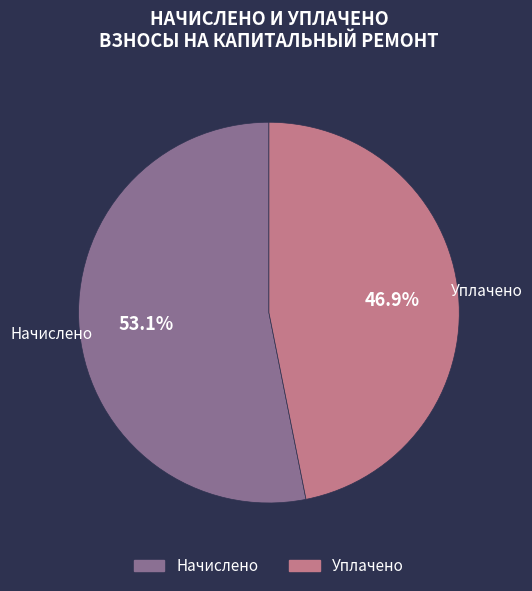

To the nearest percent, what is the difference between the largest and smallest slice percentages?

6%